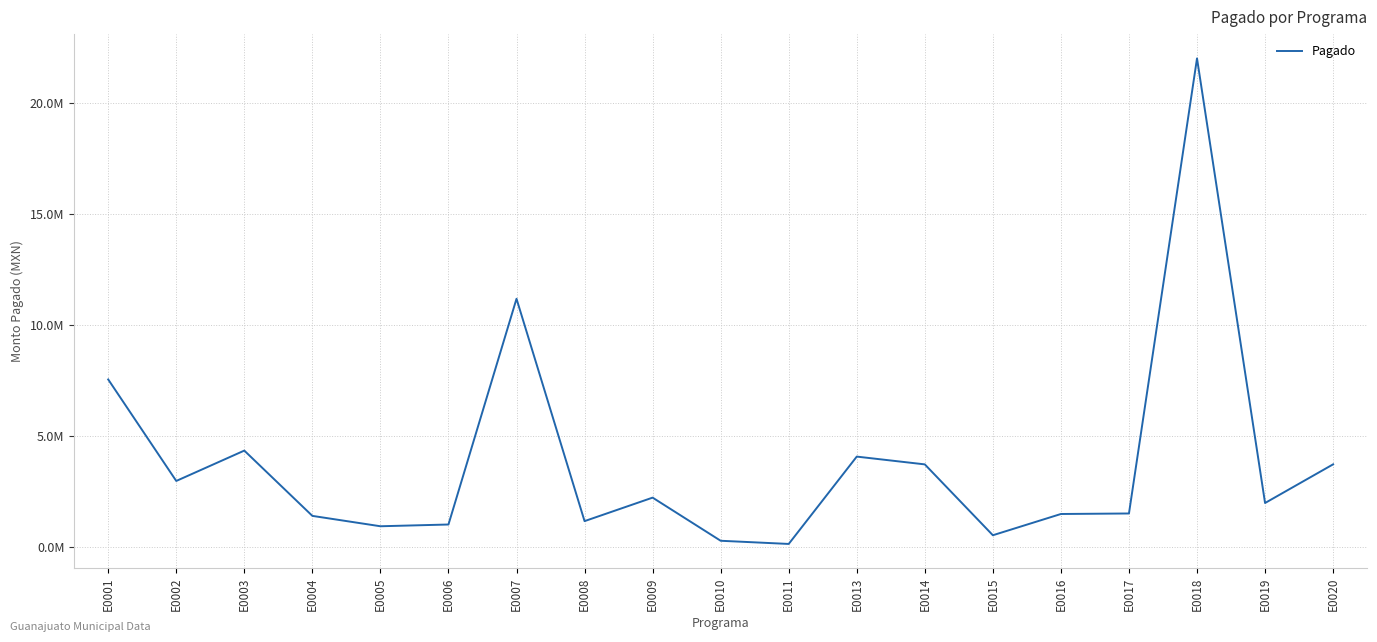

What is the difference between the maximum and second lowest values?

21751977.6